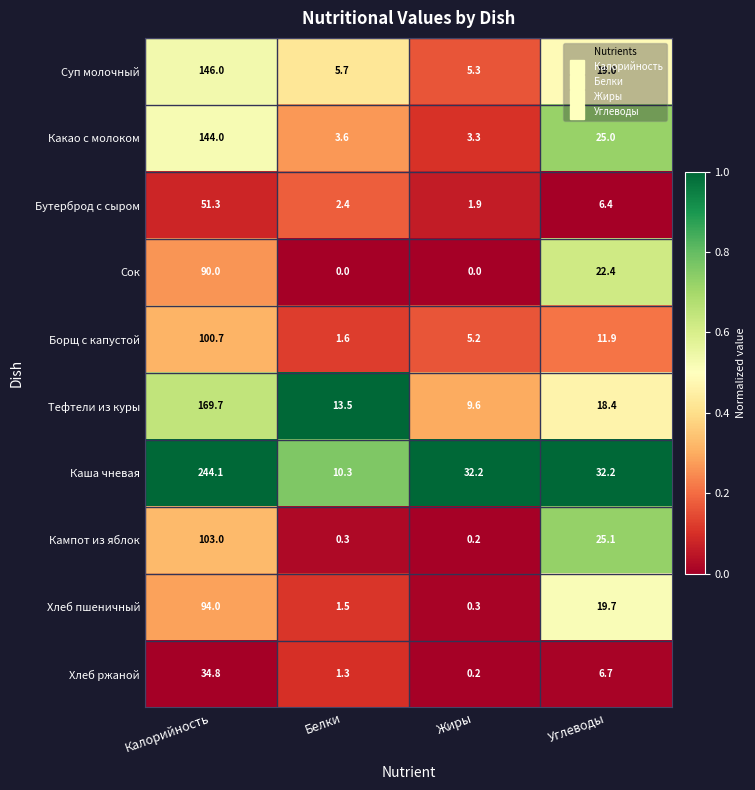

The Хлеб ржаной series shows 6.7 at Углеводы. True or false?

True